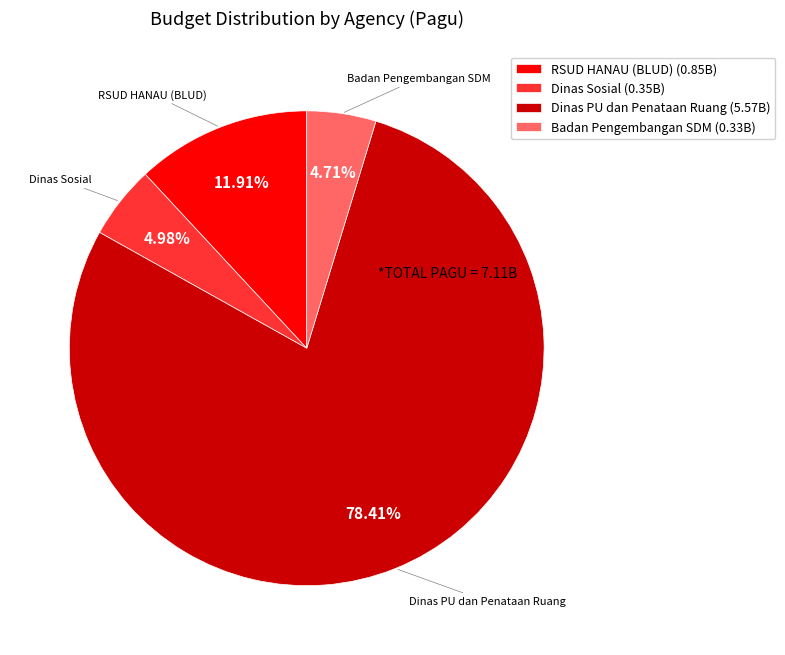

Do RSUD HANAU (BLUD) and Badan Pengembangan SDM together represent more than half of the pie?

No